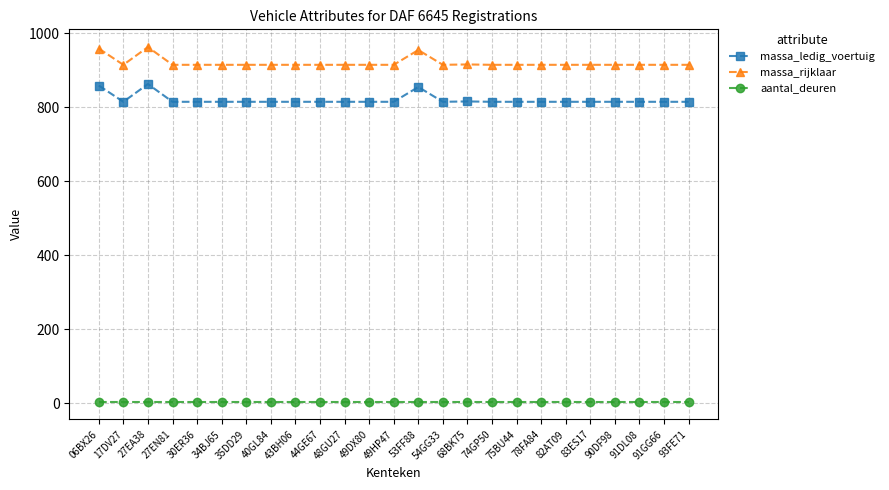

True or false: massa_ledig_voertuig and aantal_deuren intersect in this chart.

False